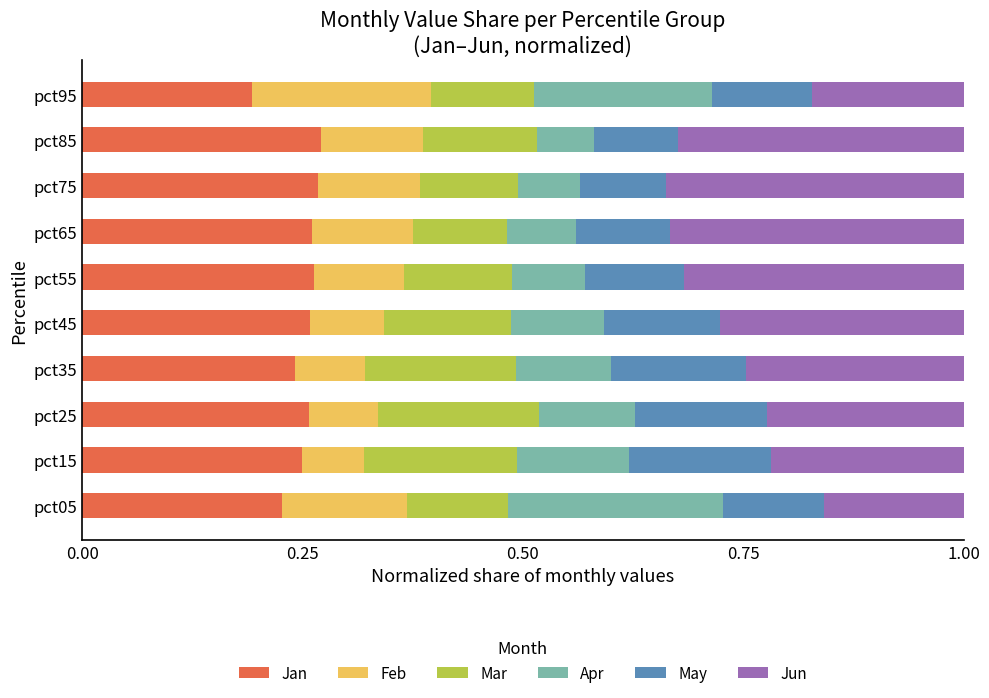

Which category has the lowest value in the Jan series?

pct95